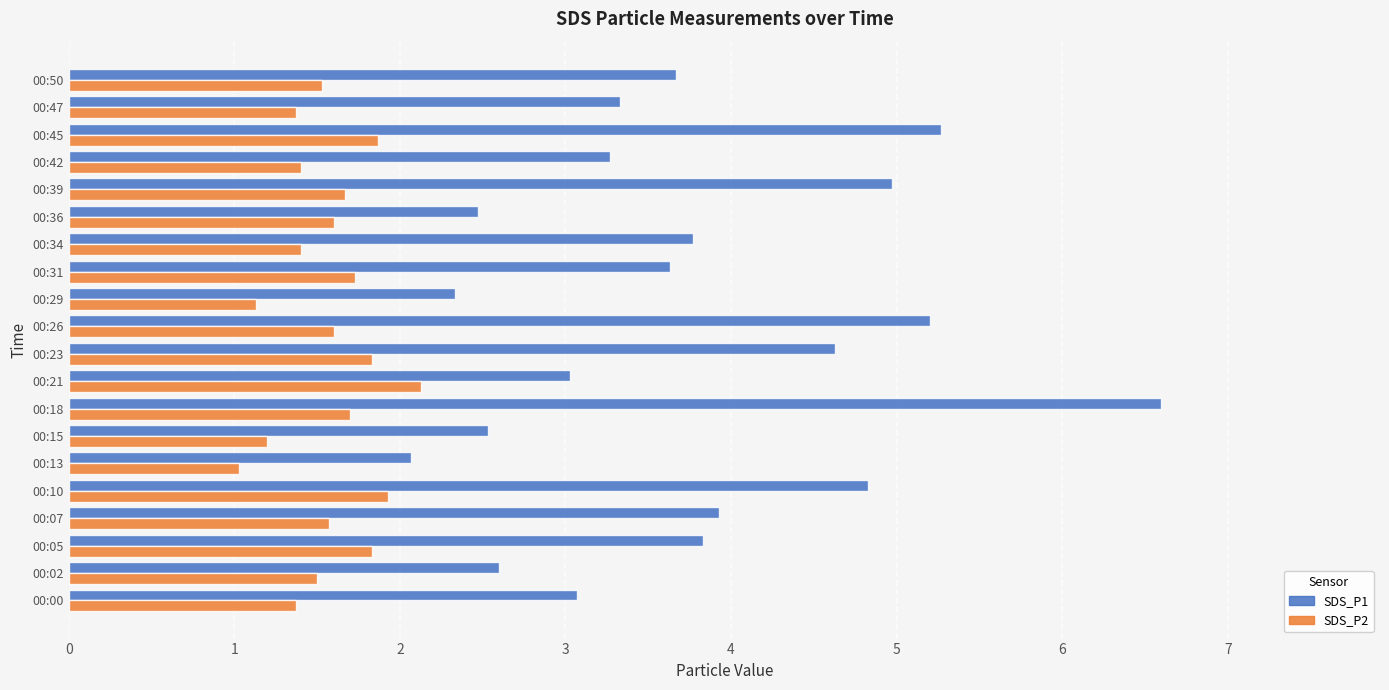

At which category is the sum across all series the highest?

00:18